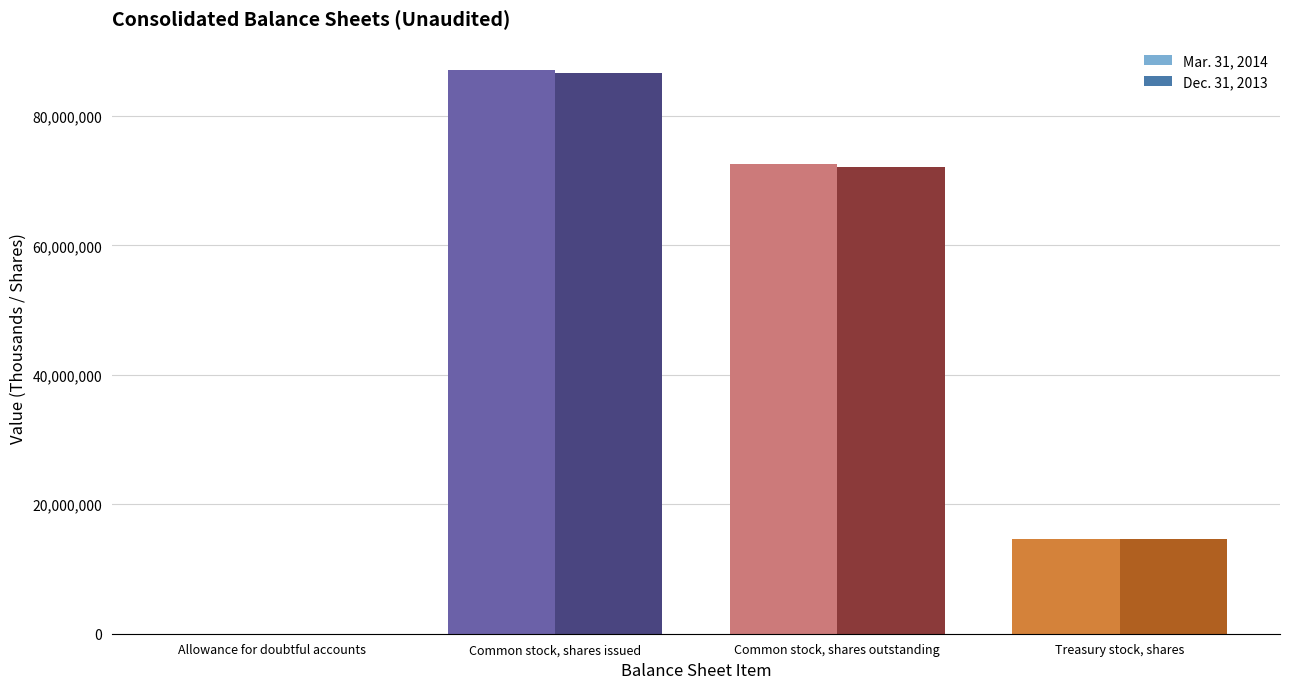

True or false: Mar. 31, 2014 has a value of 14577948 at Treasury stock, shares.

True